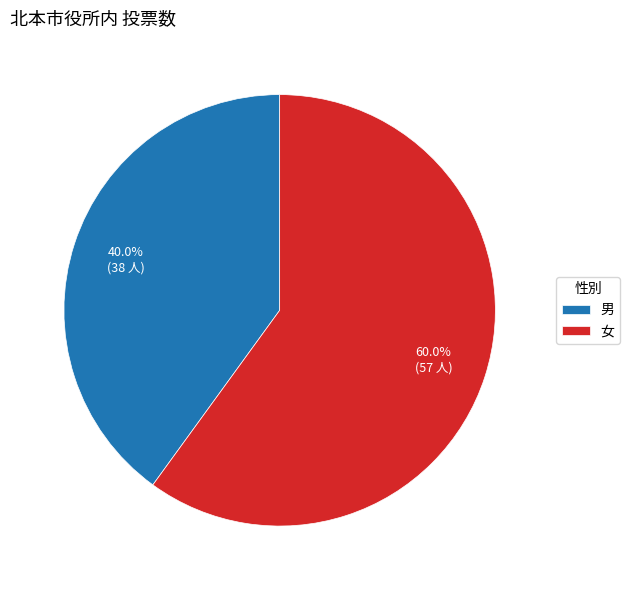

What is the total percentage of 女 and 男?

100.0%